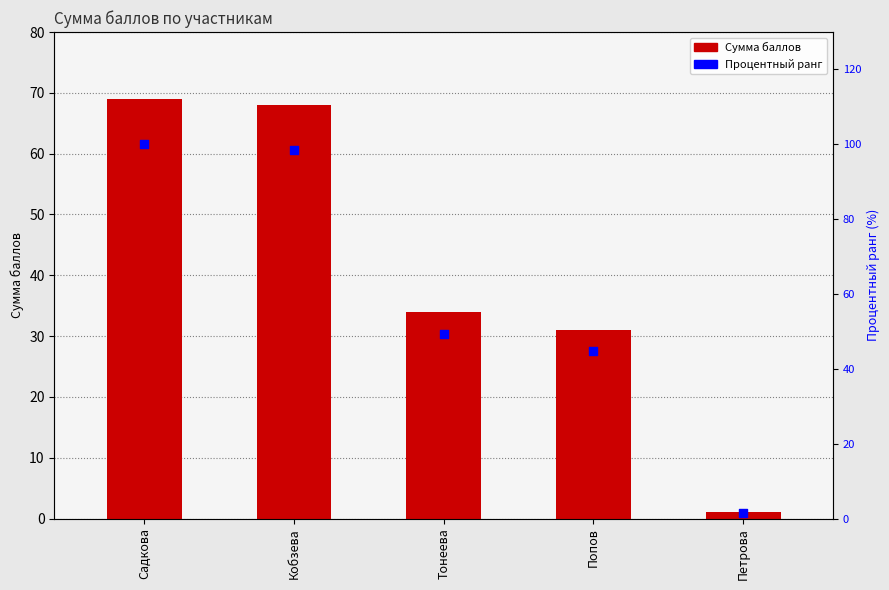

Which series has the largest total across all categories?

Процентный ранг